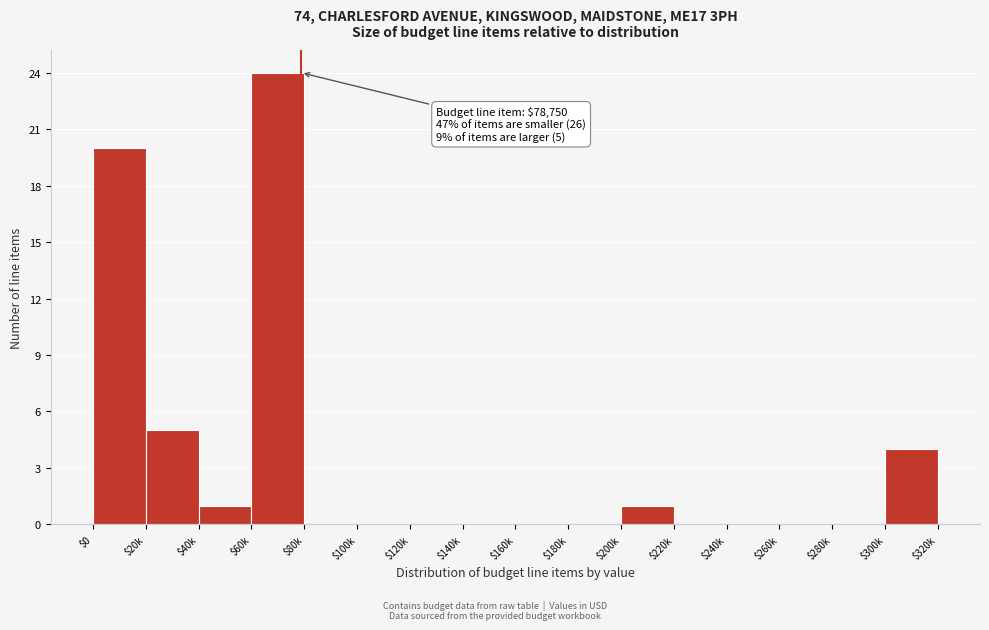

At which label is the value closest to 12?

$20k